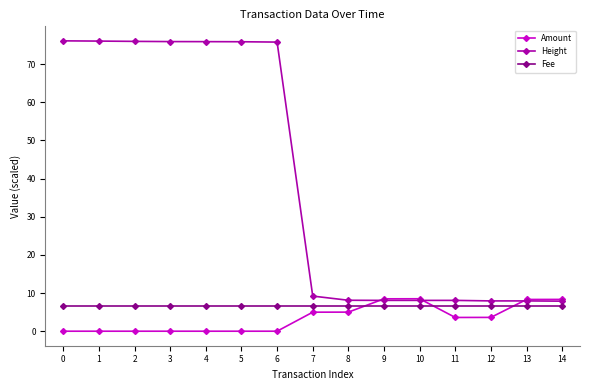

What is the value of the Amount point at the 13th from the left?

3.6